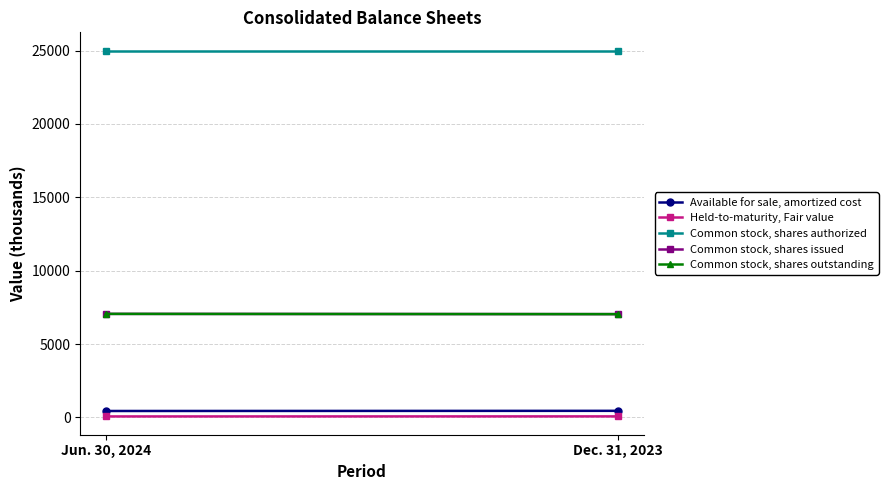

At which label is Held-to-maturity, Fair value closest to 69?

Jun. 30, 2024